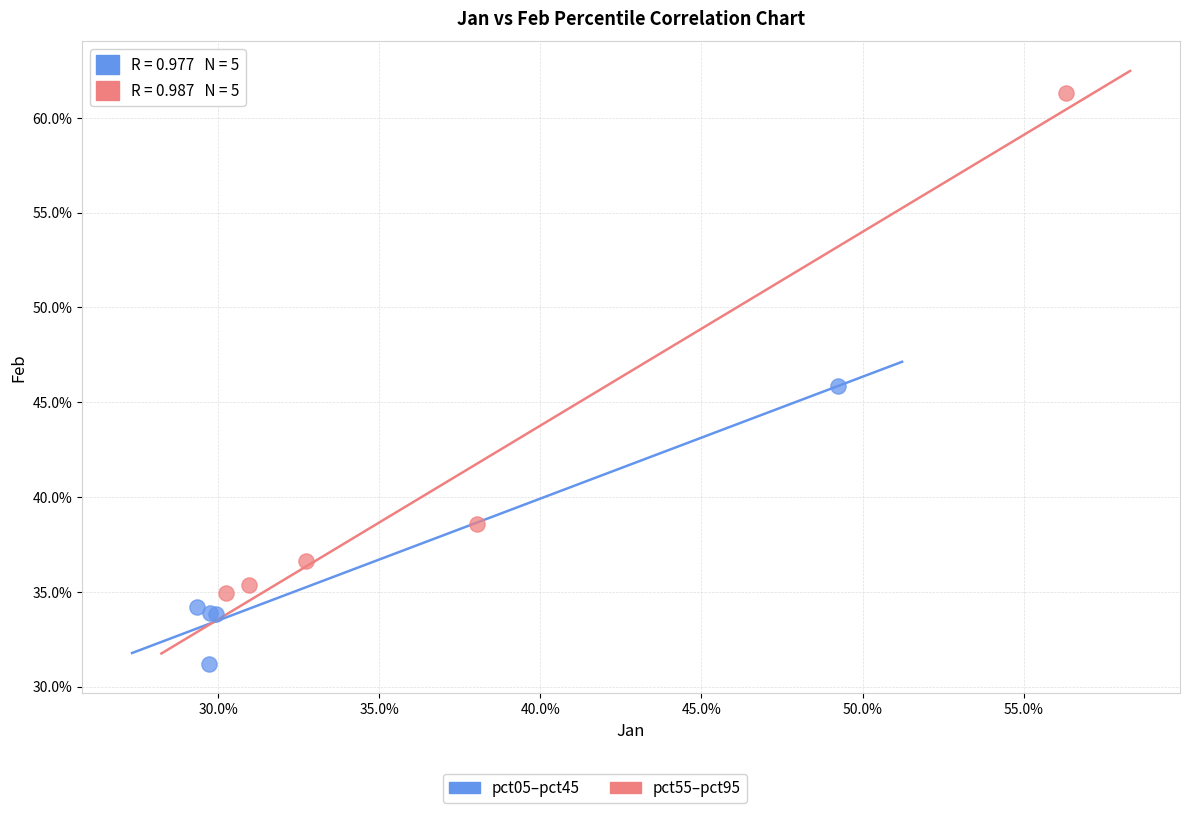

Which series reaches the minimum Y coordinate?

pct05–pct45